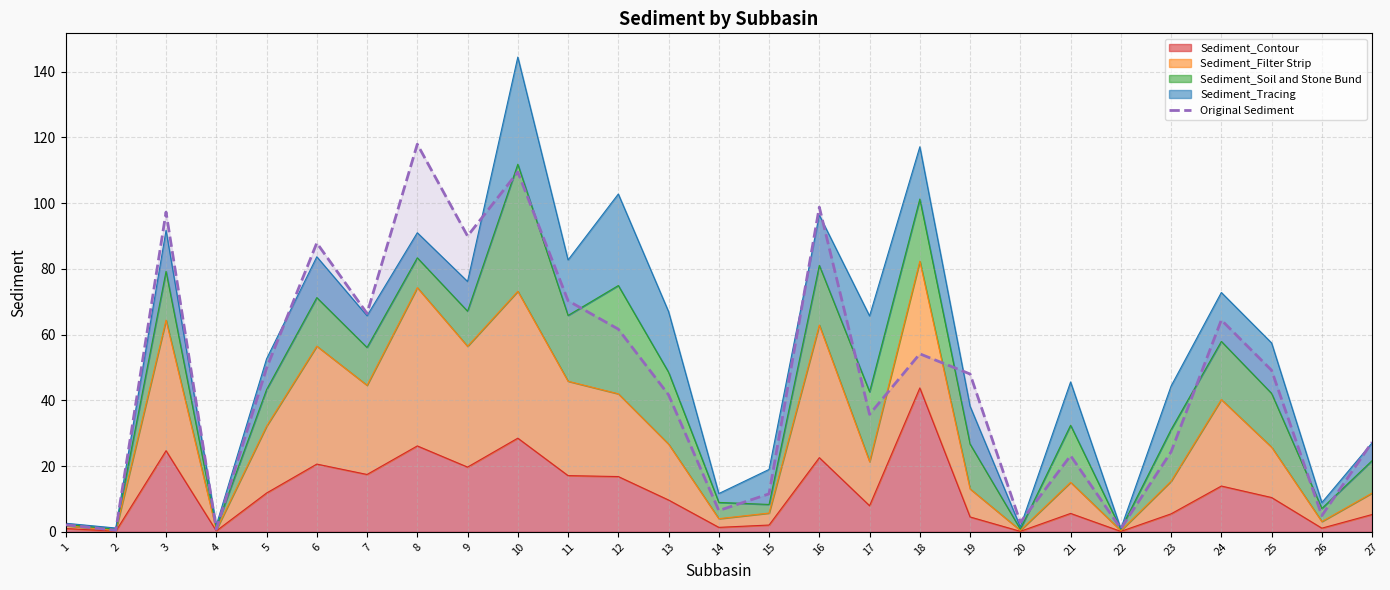

What is the approximate value at 18?

54.1